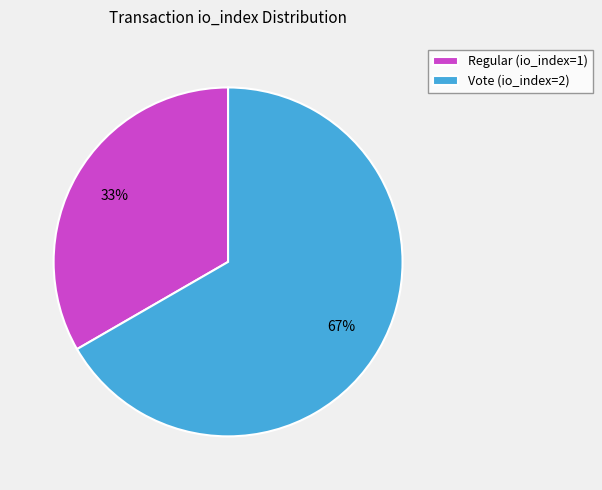

Between Vote (io_index=2) and Regular (io_index=1), which is larger?

Vote (io_index=2)